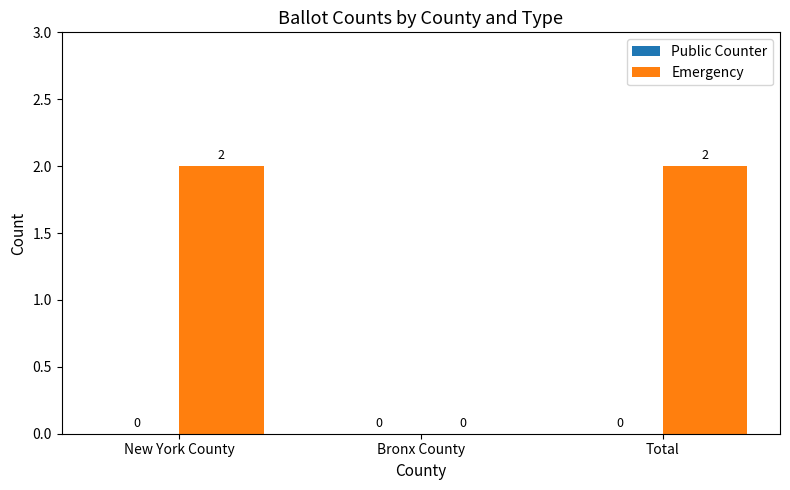

Which has a higher value, Total or Bronx County?

Total